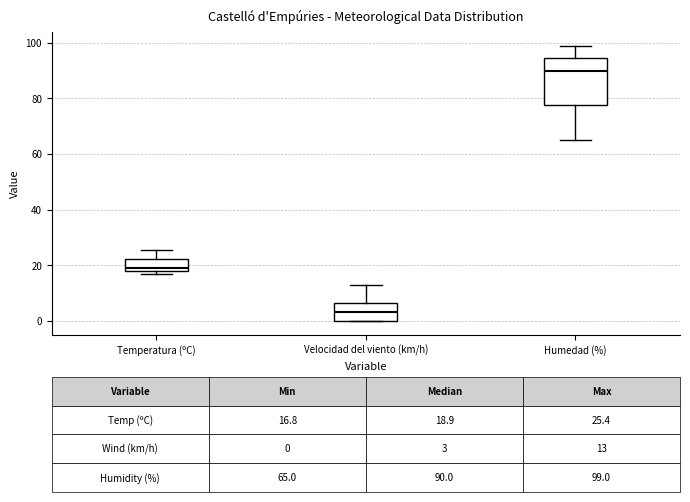

Which box is the tallest, from its lower edge to its upper edge?

Humedad (%)